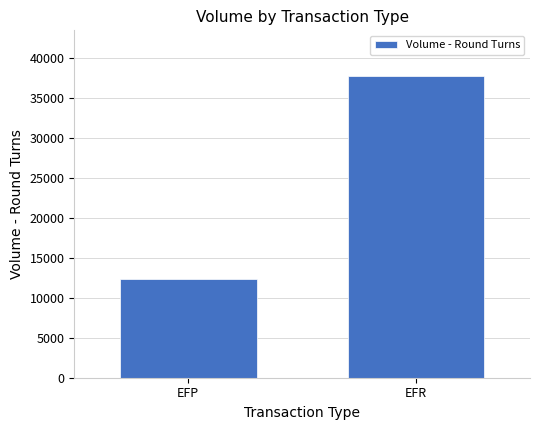

How many values are below 37755?

1